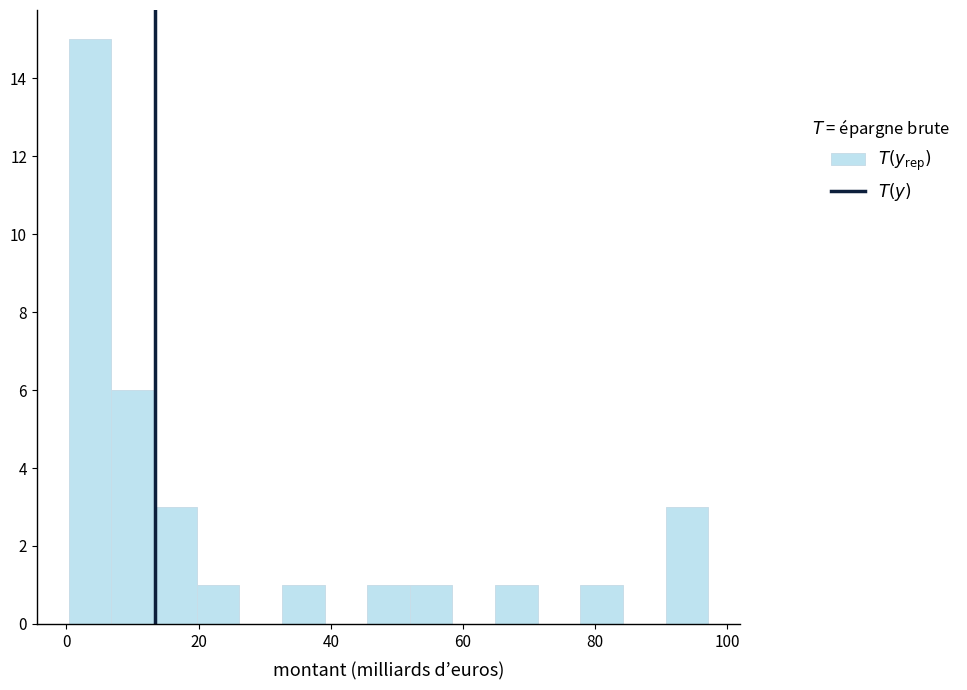

Around what value on the x-axis is the tallest bar? Give the approximate position of its centre, as read against the axis.

4